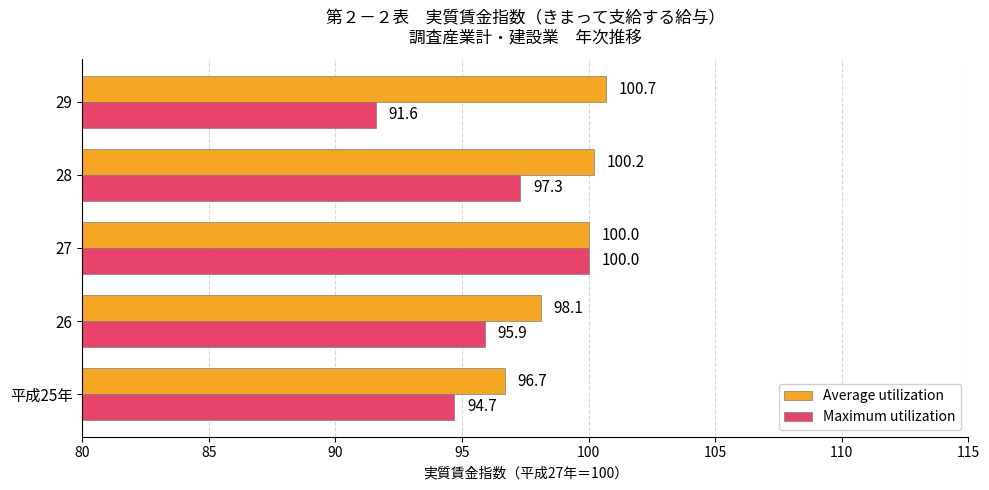

Which category has the highest value across all series?

29